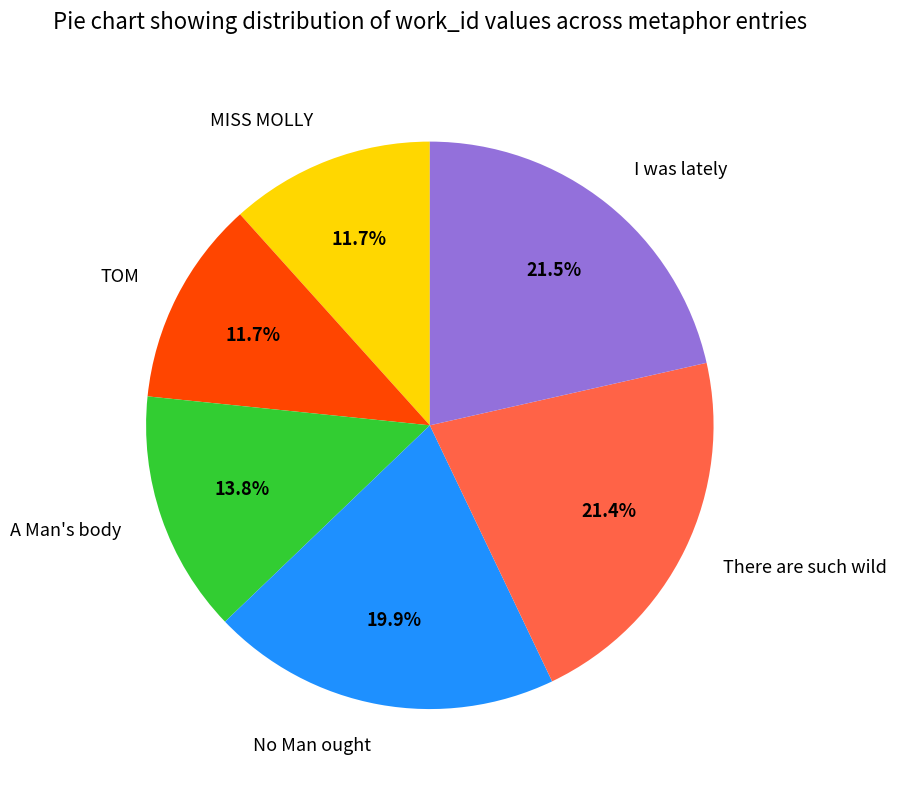

What is the total percentage of MISS MOLLY and A Man's body?

25.5%